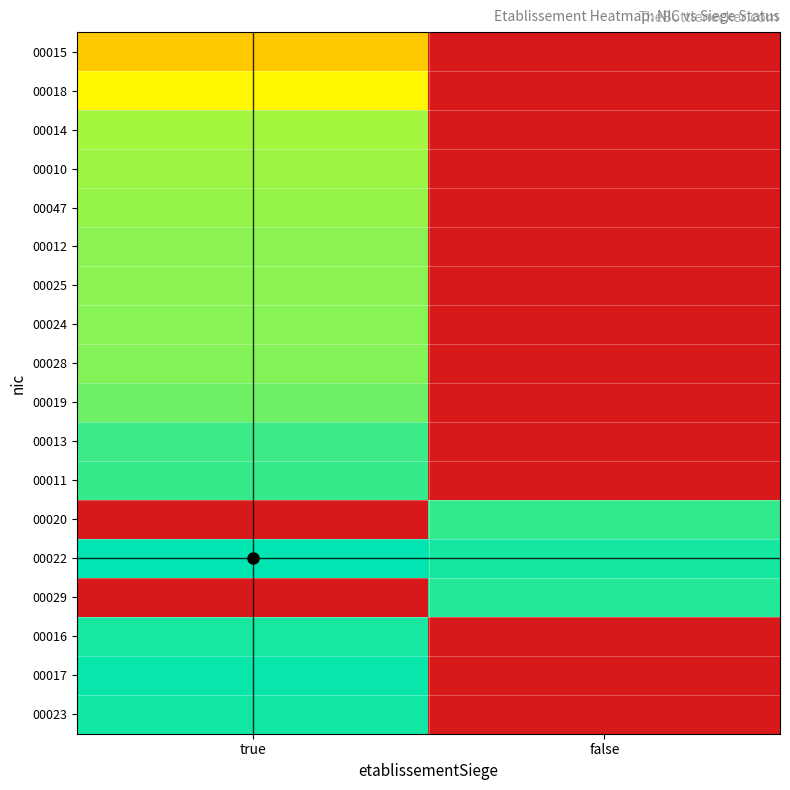

At false, list the series in order from largest to smallest.

00022, 00029, 00020, 00015, 00018, 00014, 00010, 00047, 00012, 00025, 00024, 00028, 00019, 00013, 00011, 00016, 00017, 00023